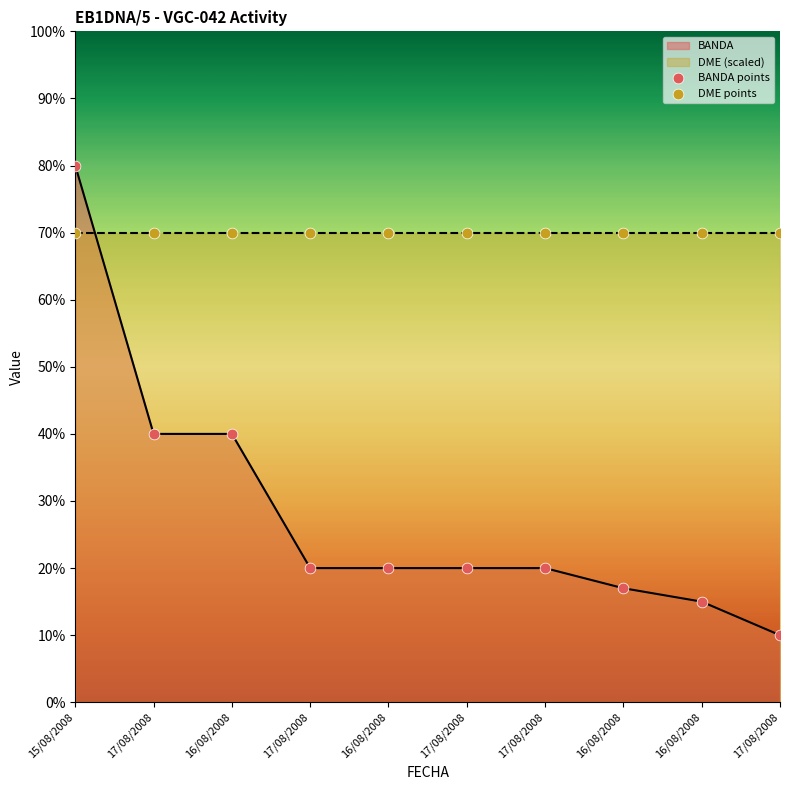

What is the change in value from 16/08/2008 to 17/08/2008?

-10